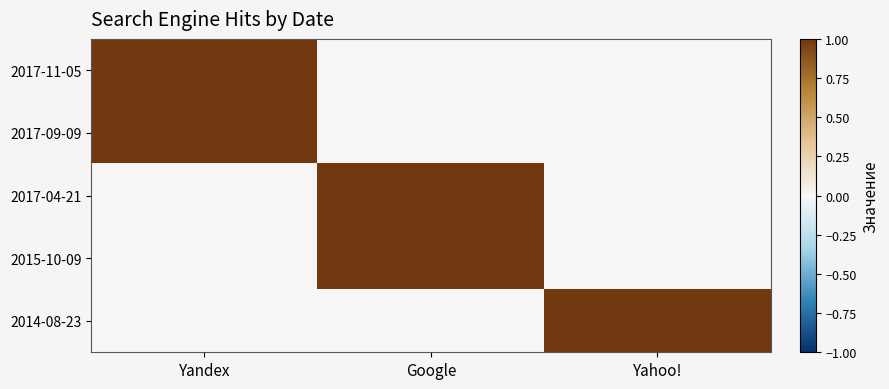

Which label corresponds to the smallest value in the chart?

Google